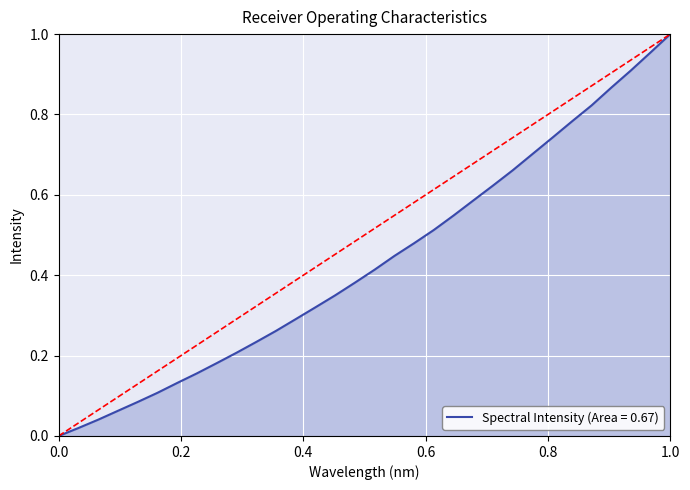

The value at 0.0 is 0.6. True or false?

False